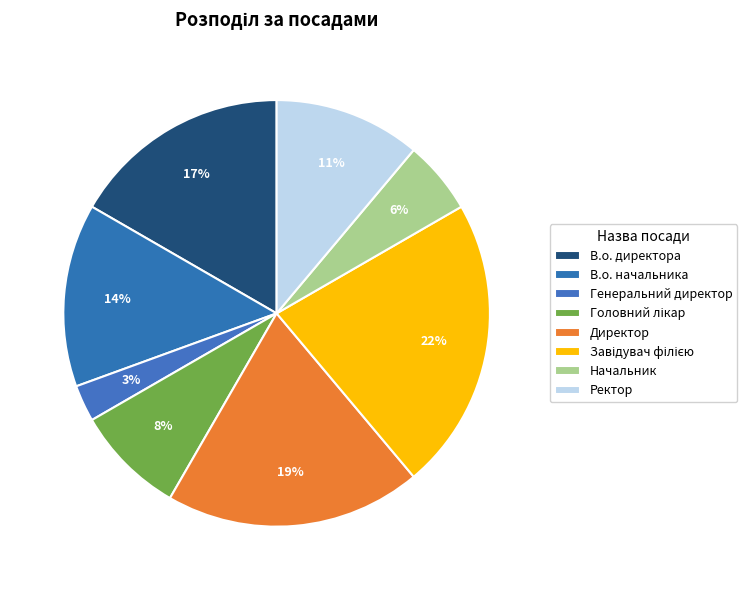

Is there any slice that represents more than half of the pie?

No